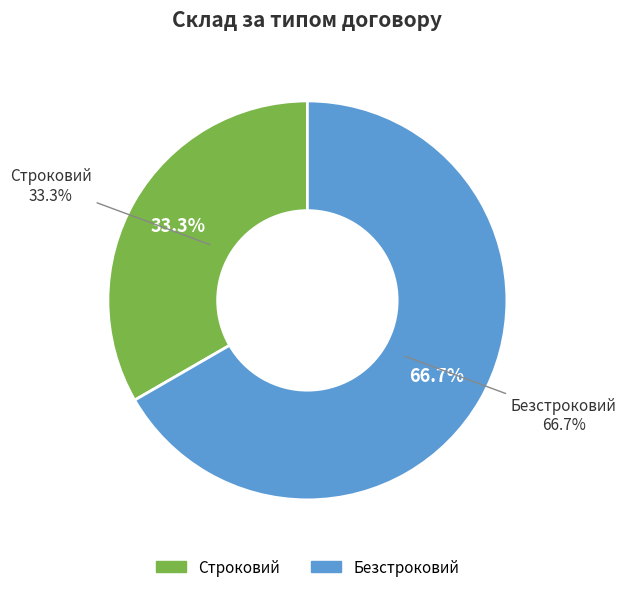

Is it true that Строковий is 33% of the pie?

True